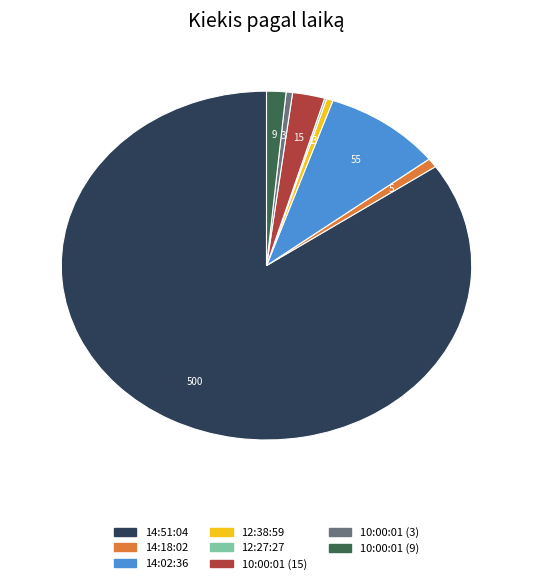

Is there any slice that represents more than half of the pie?

Yes